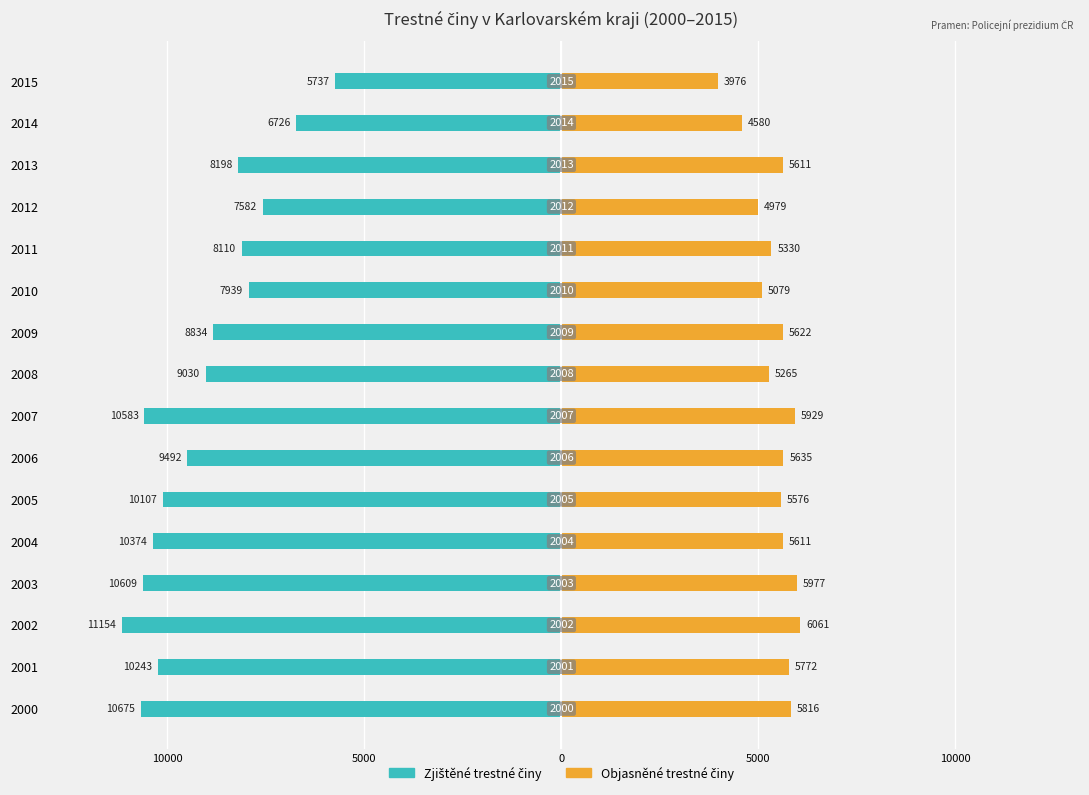

Are the bars grouped side by side (vs. stacked)?

Yes